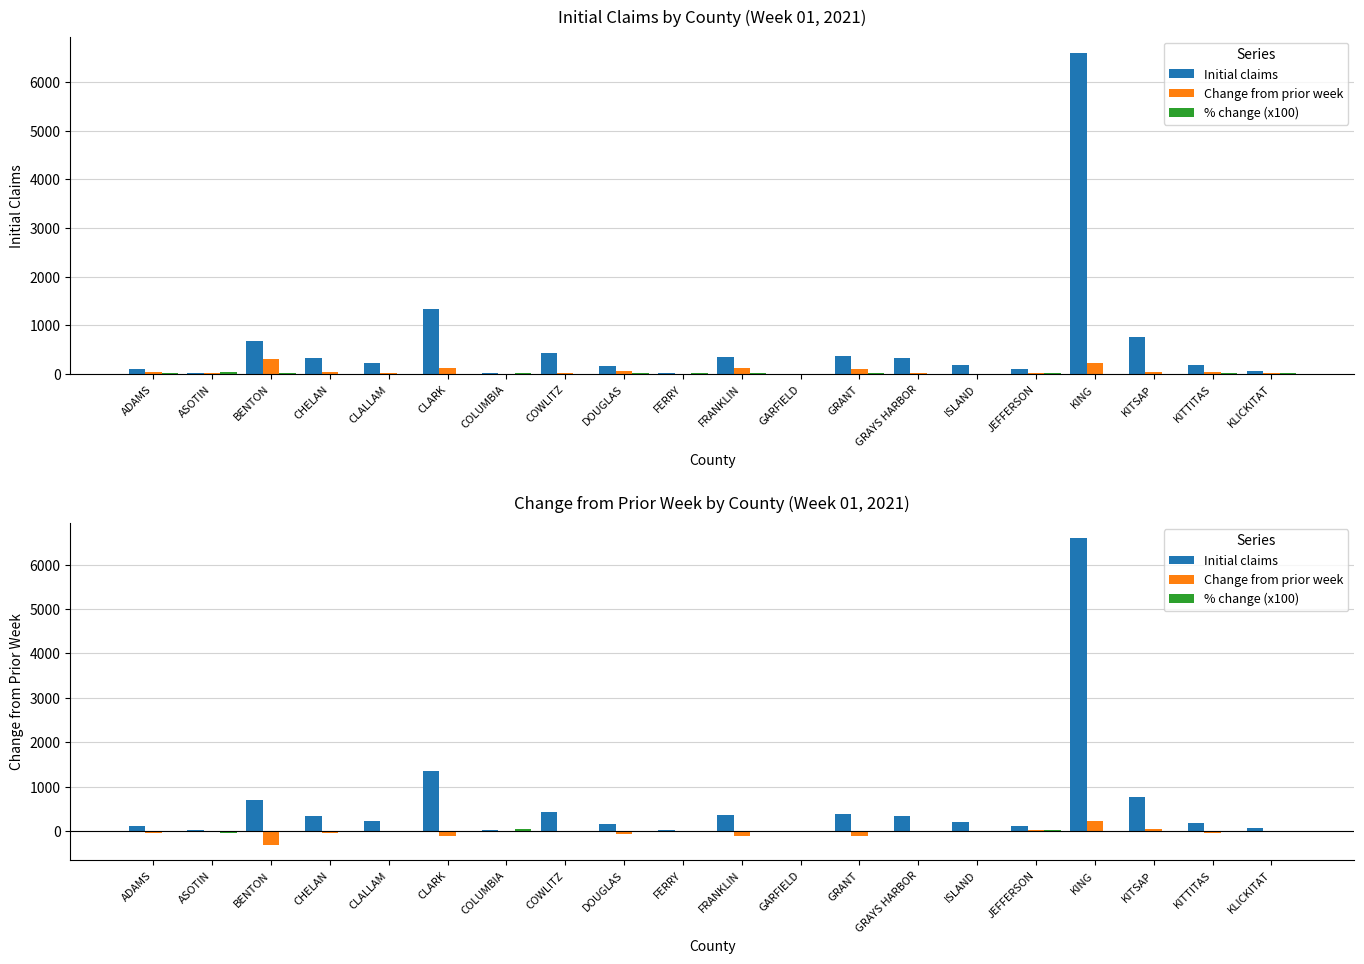

At which label does Initial claims reach its peak?

KING